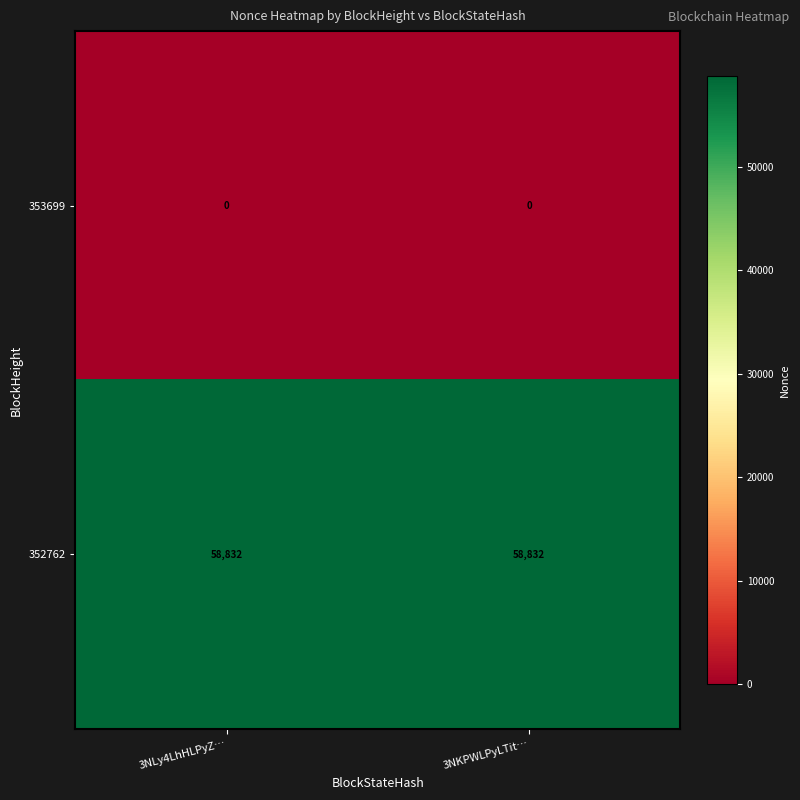

What is the spread (max minus min) of values at 3NKPWLPyLTit…?

58832